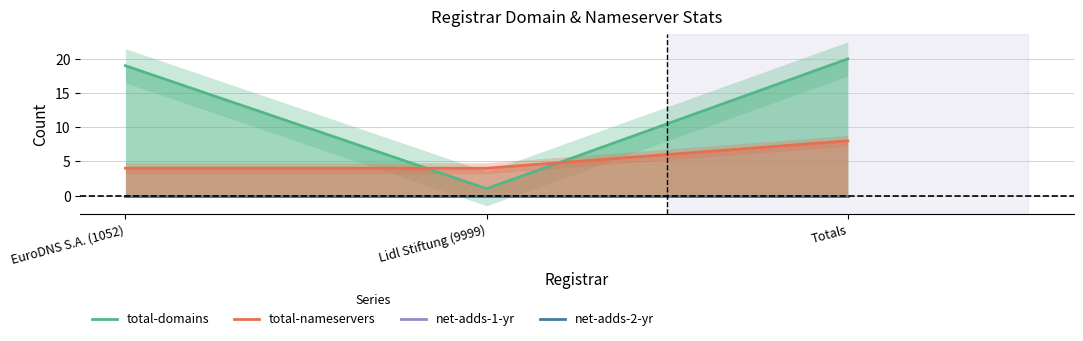

Count the total-nameservers values in the range 4 to 8.

3